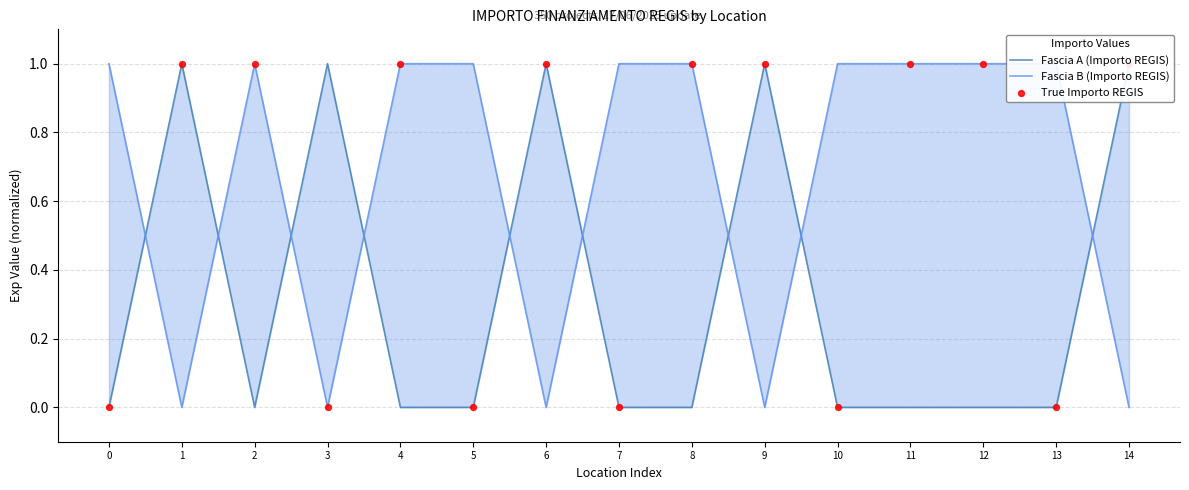

Which series reaches the maximum Y coordinate?

Fascia A (Importo REGIS)